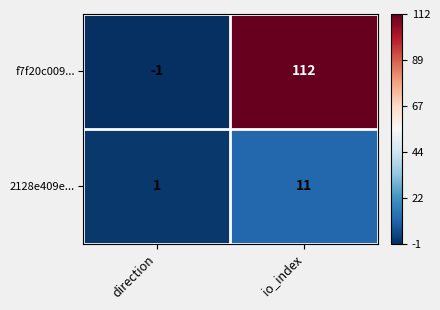

Which category has the lowest value across all series?

direction